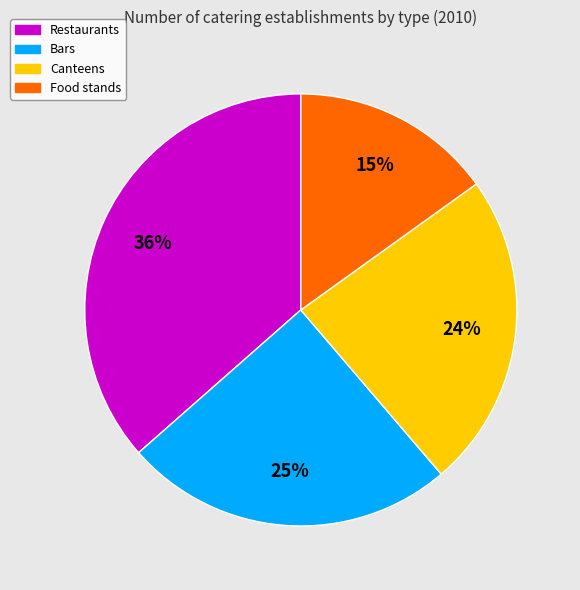

Is it true that Canteens is 38% of the pie?

False